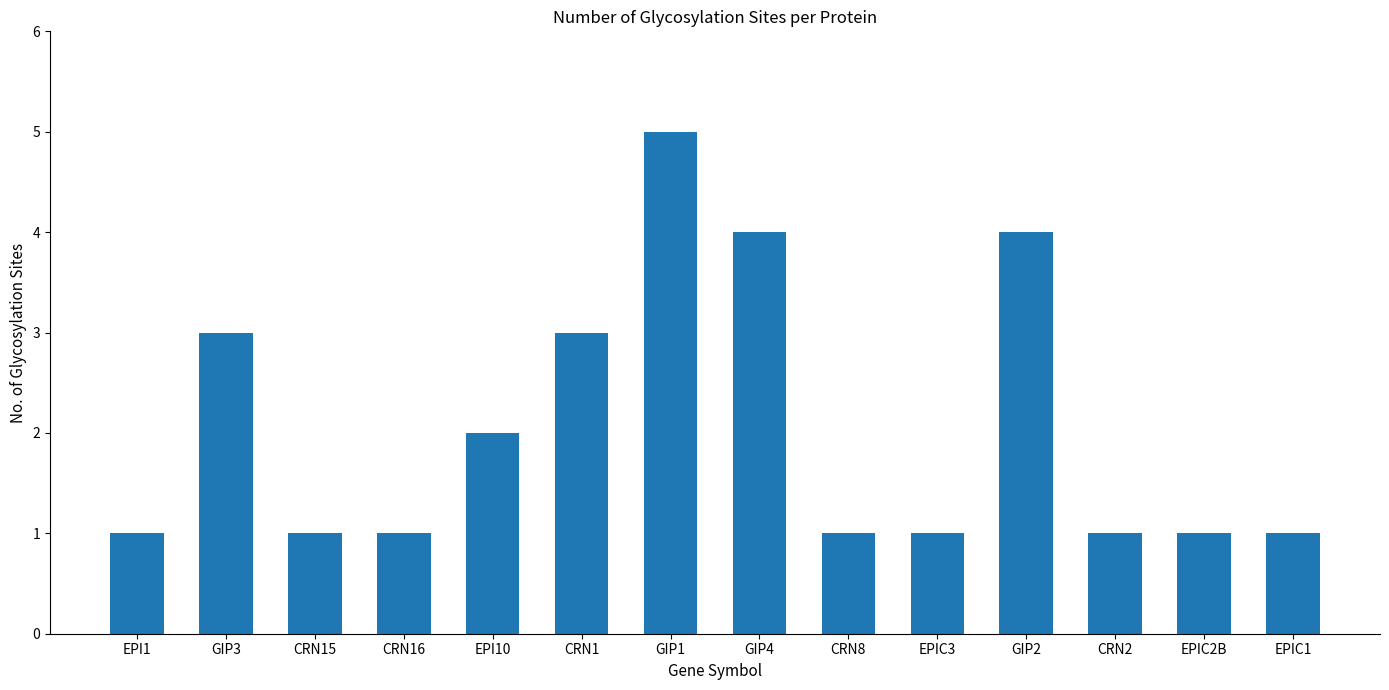

What is the value of the 12th bar from the left?

1